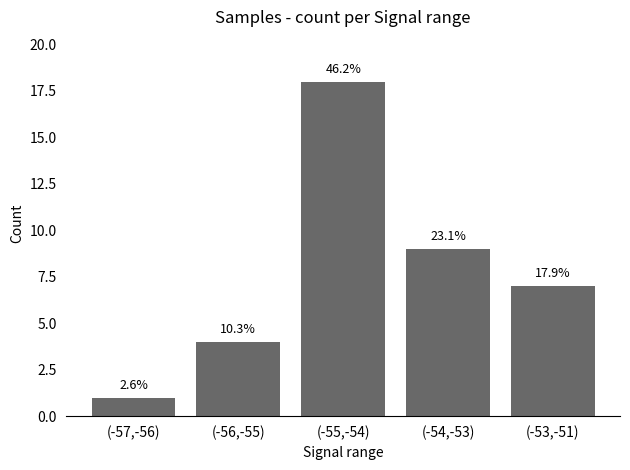

Are the bars horizontal?

No